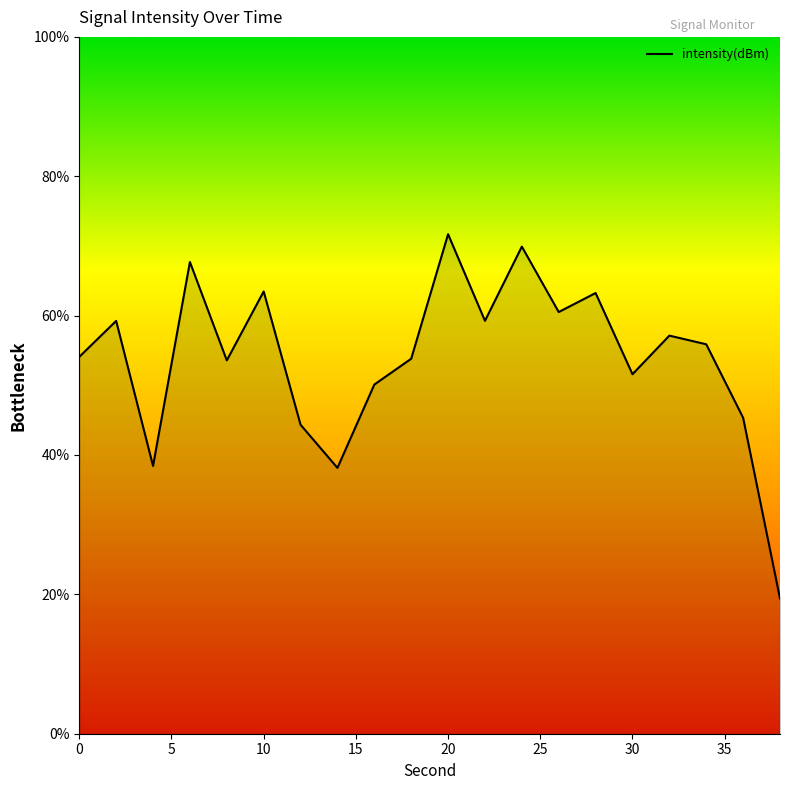

What is the smallest value displayed?

19.4